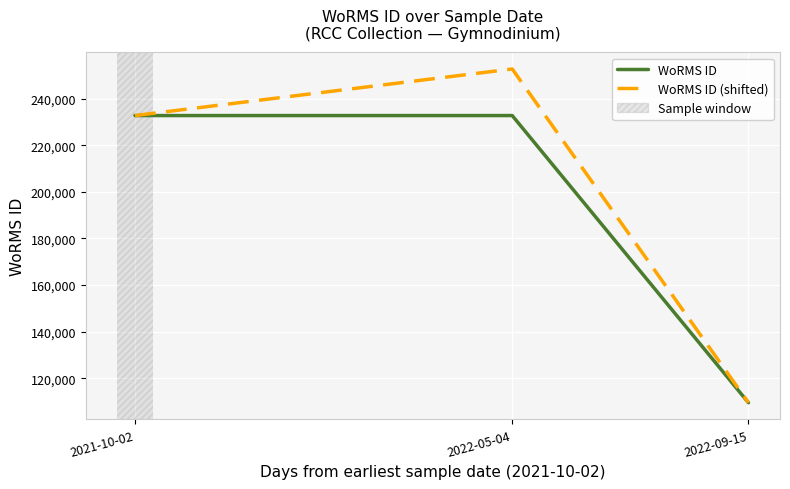

At which label is WoRMS ID (shifted) closest to 181130?

2021-10-02